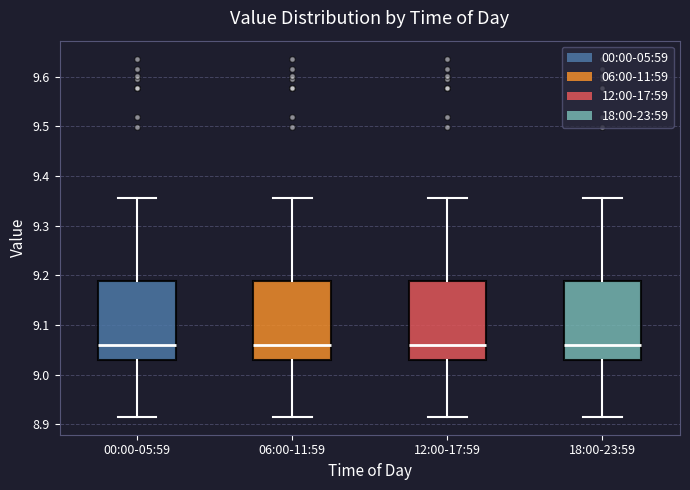

Where does the upper whisker of the box for 12:00-17:59 end on the y-axis? The values are not printed on the chart, so give them approximately, as read against the axis.

9.36